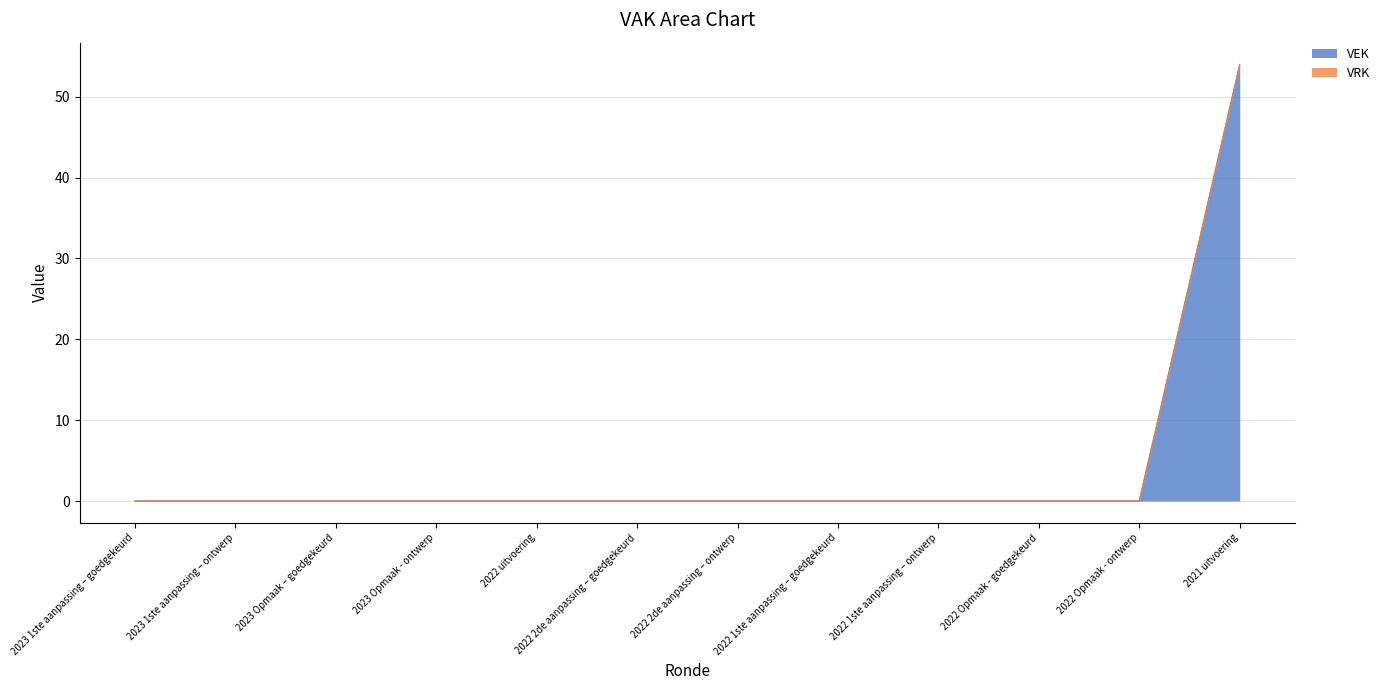

Reading left to right, extract all data points from this chart.

2023 1ste aanpassing – goedgekeurd=0	2023 1ste aanpassing – ontwerp=0	2023 Opmaak – goedgekeurd=0	2023 Opmaak - ontwerp=0	2022 uitvoering=0	2022 2de aanpassing – goedgekeurd=0	2022 2de aanpassing – ontwerp=0	2022 1ste aanpassing – goedgekeurd=0	2022 1ste aanpassing – ontwerp=0	2022 Opmaak - goedgekeurd=0	2022 Opmaak - ontwerp=0	2021 uitvoering=54